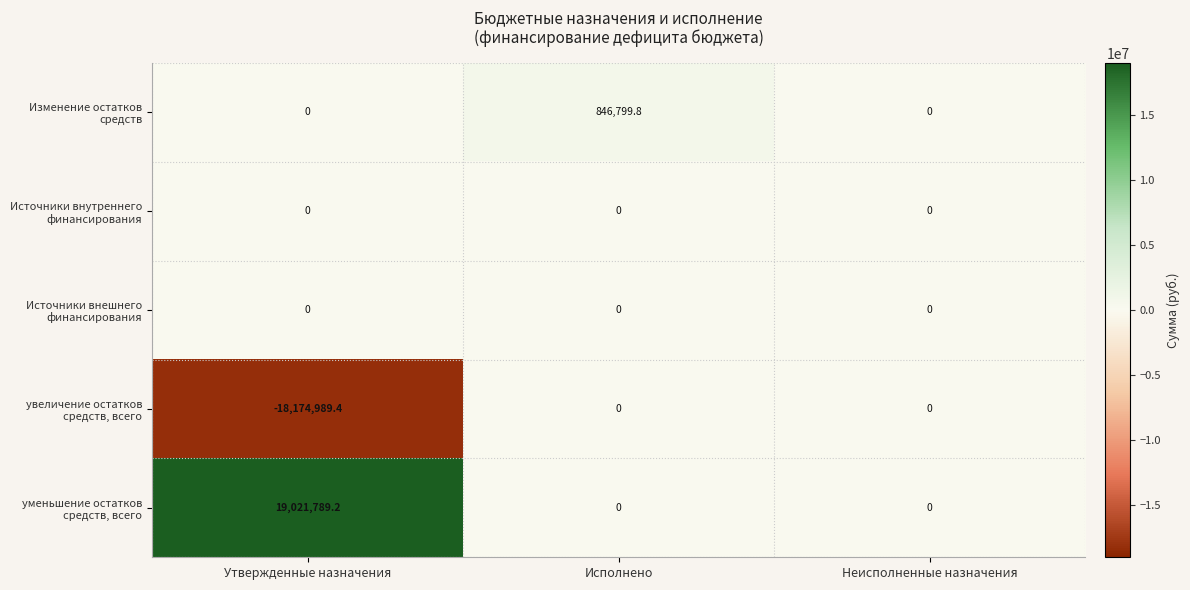

Reading right to left, list all the values displayed in this chart.

Изменение остатков средств: 0.0	846799.8	0.0
Источники внутреннего финансирования: 0.0	0.0	0.0
Источники внешнего финансирования: 0.0	0.0	0.0
увеличение остатков средств, всего: 0.0	0.0	-18174989.4
уменьшение остатков средств, всего: 0.0	0.0	19021789.2